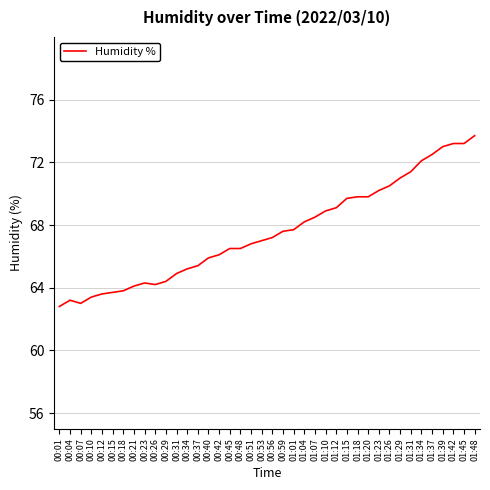

The chart shows a value of 71.4 at 01:31. True or false?

True